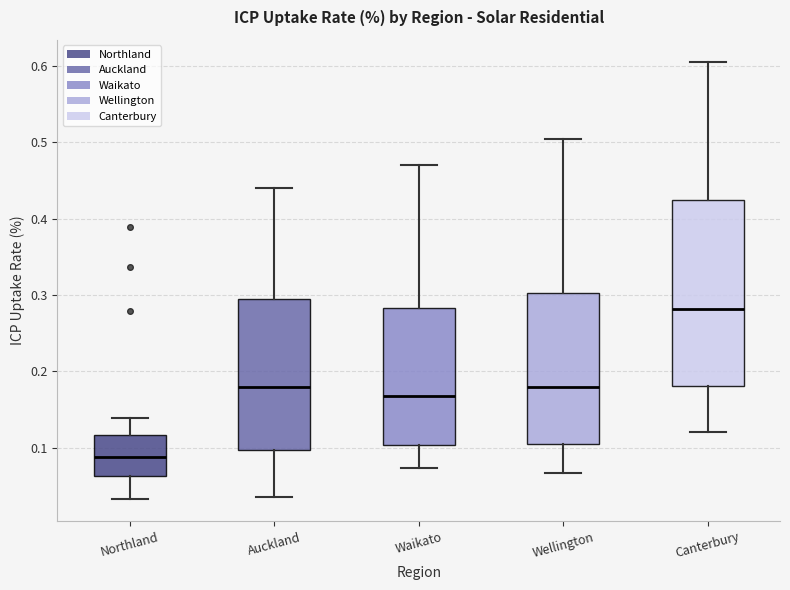

Where does the lower whisker of the box for Canterbury end on the y-axis? The values are not printed on the chart, so give them approximately, as read against the axis.

0.12